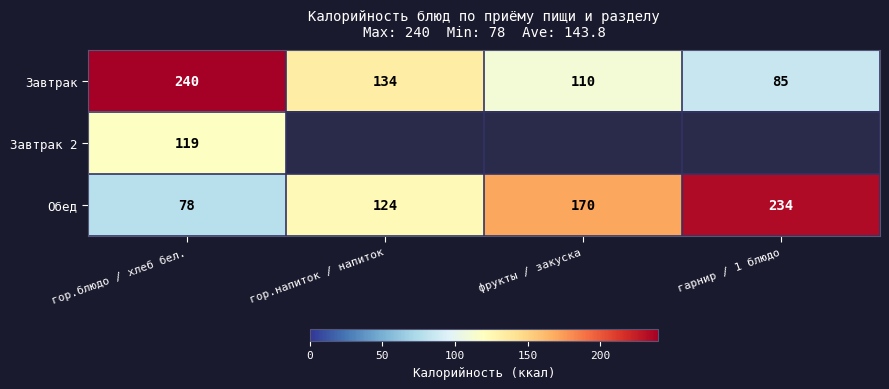

At which category is the sum across all series the highest?

гор.блюдо / хлеб бел.